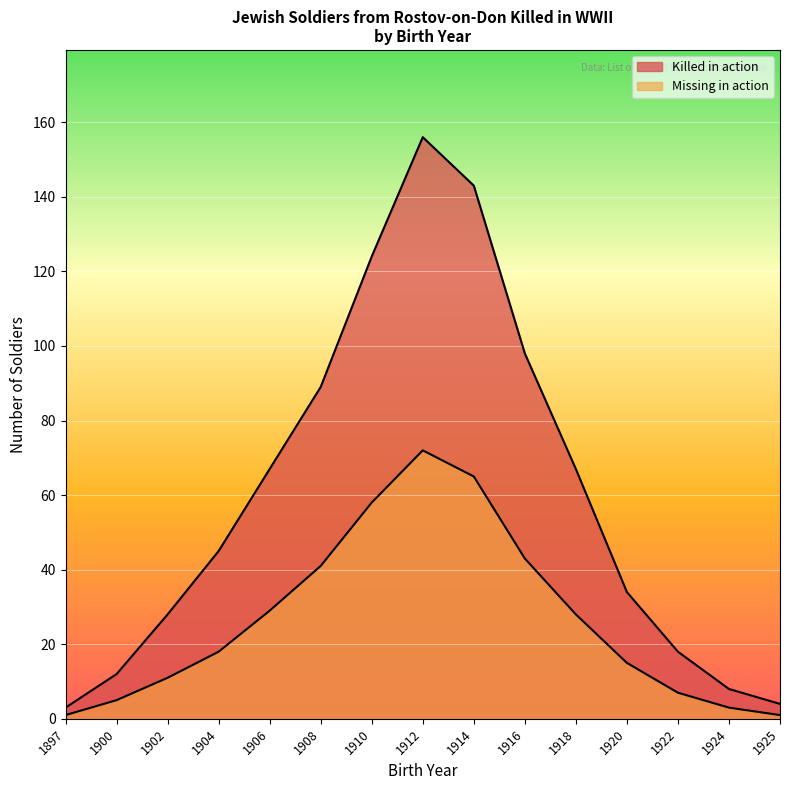

What is the value of the Killed in action point at the 12th from the left?

34